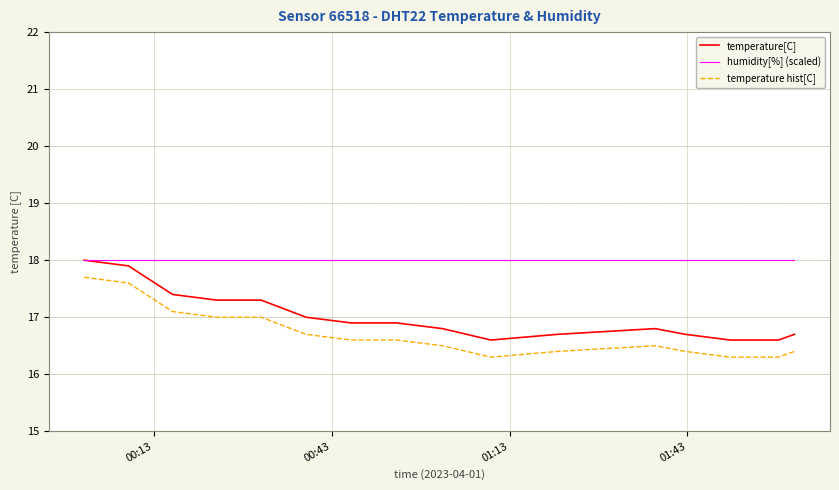

Which series has the largest total across all categories?

humidity[%] (scaled)